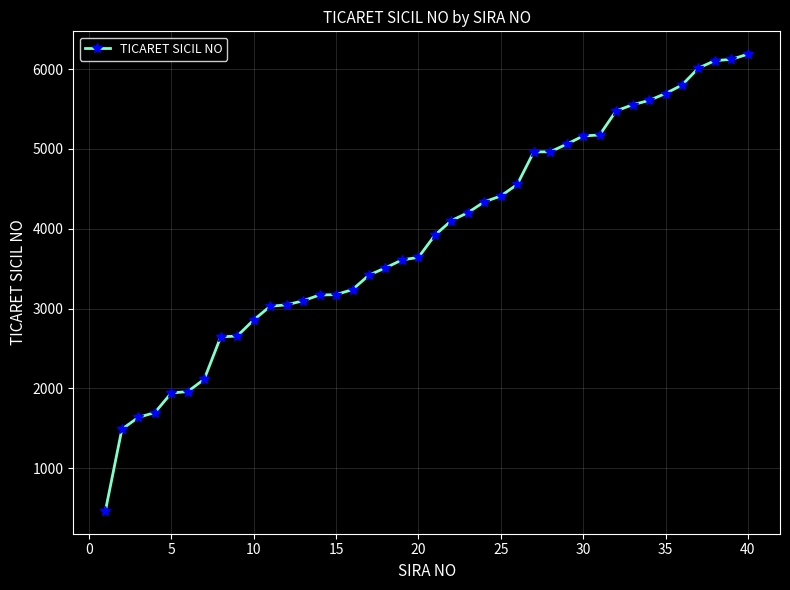

What is the difference between the maximum and minimum values?

5722